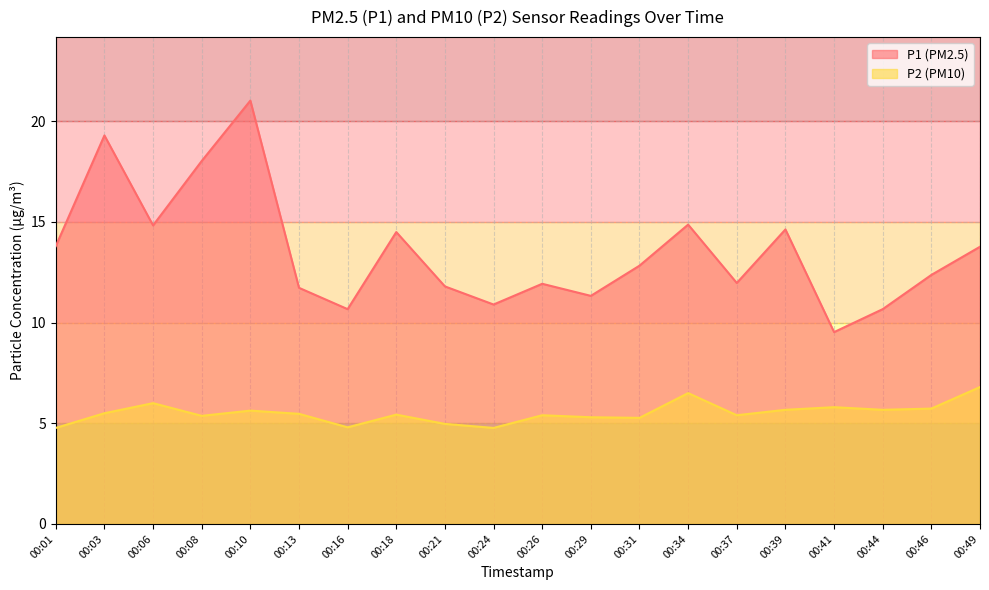

Which series has the largest total across all categories?

P1 (PM2.5)